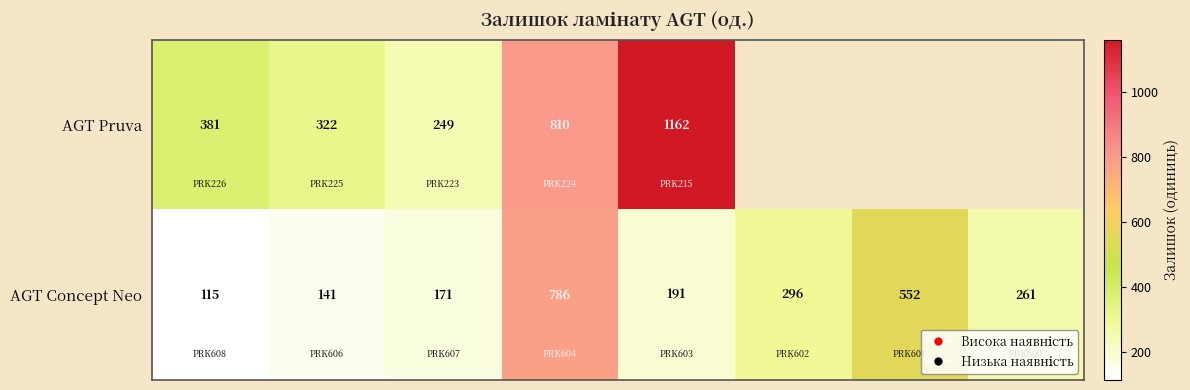

What is the average value of the AGT Concept Neo series?

314